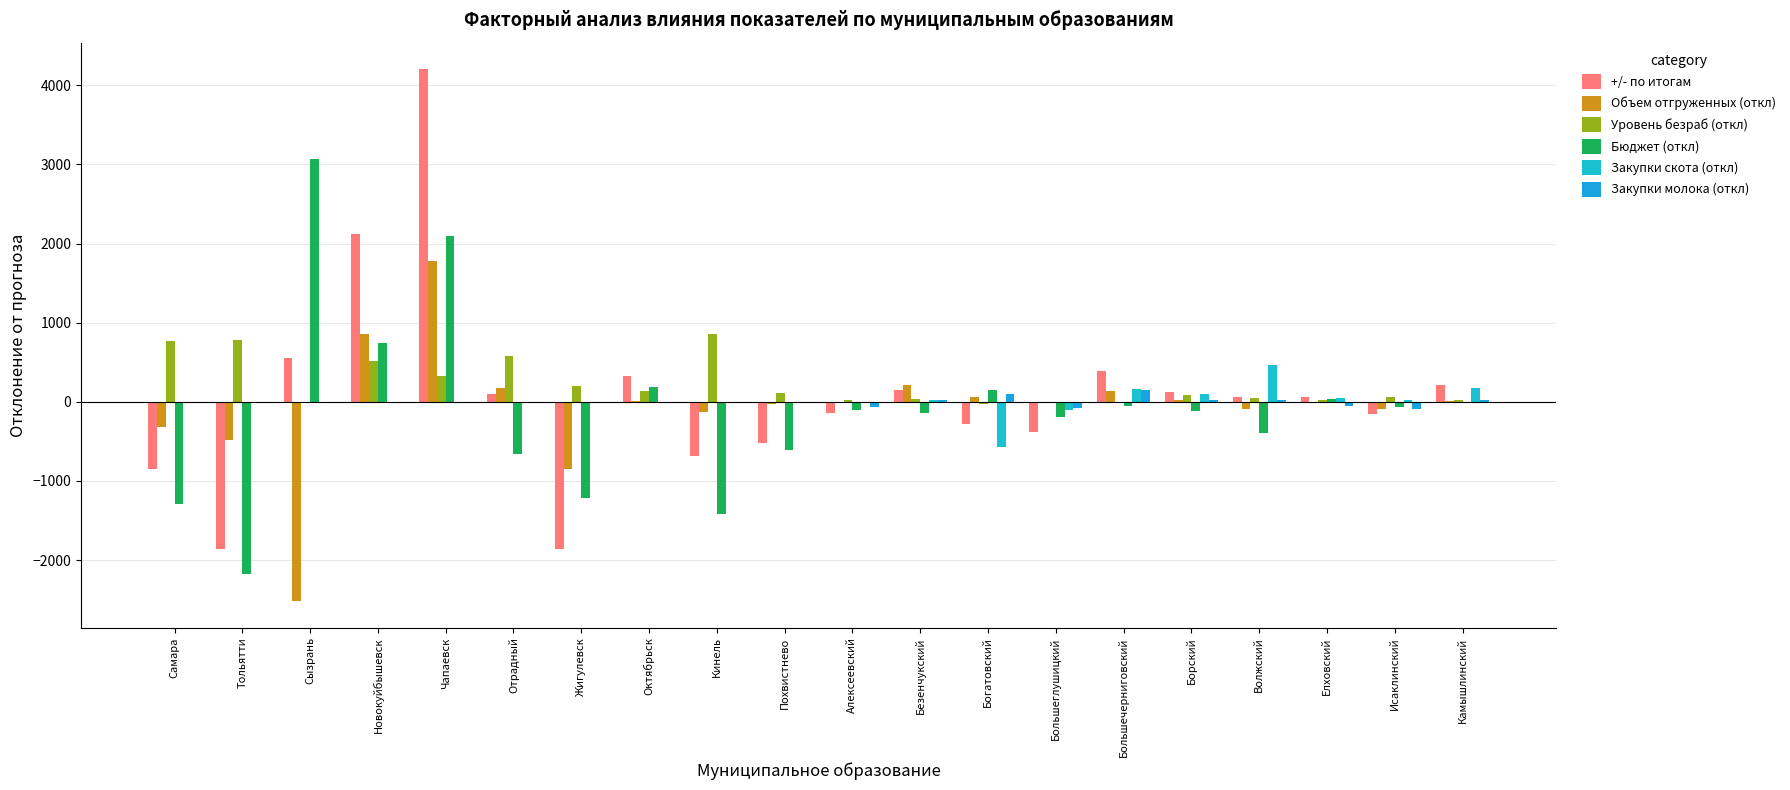

How many distinct data groups are displayed?

6